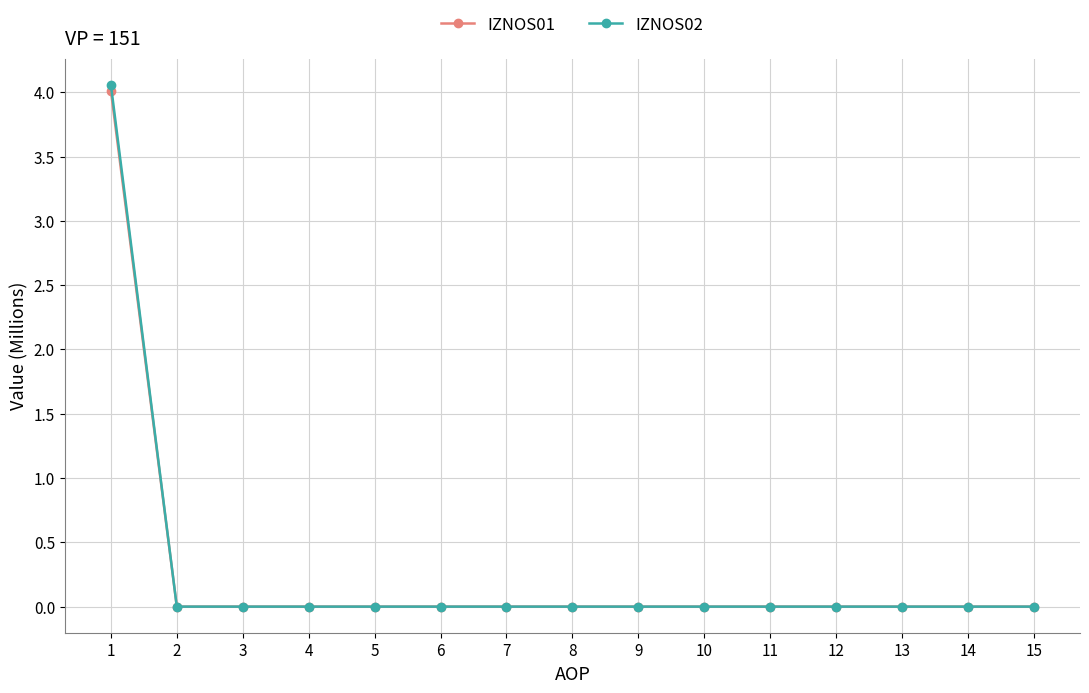

The value of IZNOS01 at 14 is -1.8. True or false?

False